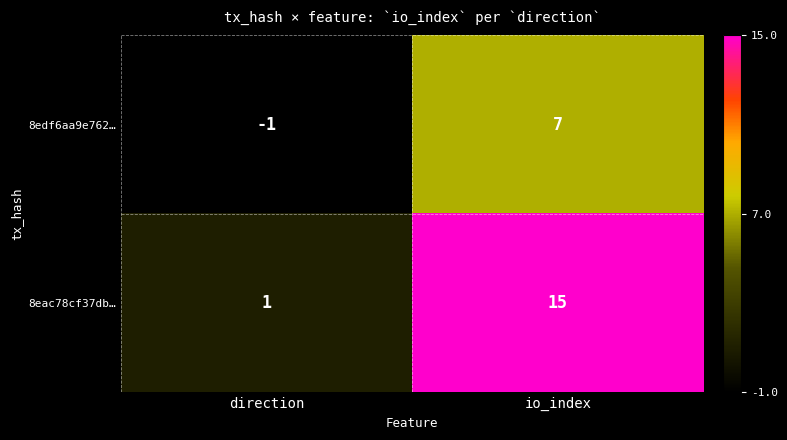

Rank the series by their average value, from lowest to highest.

8edf6aa9e762…, 8eac78cf37db…